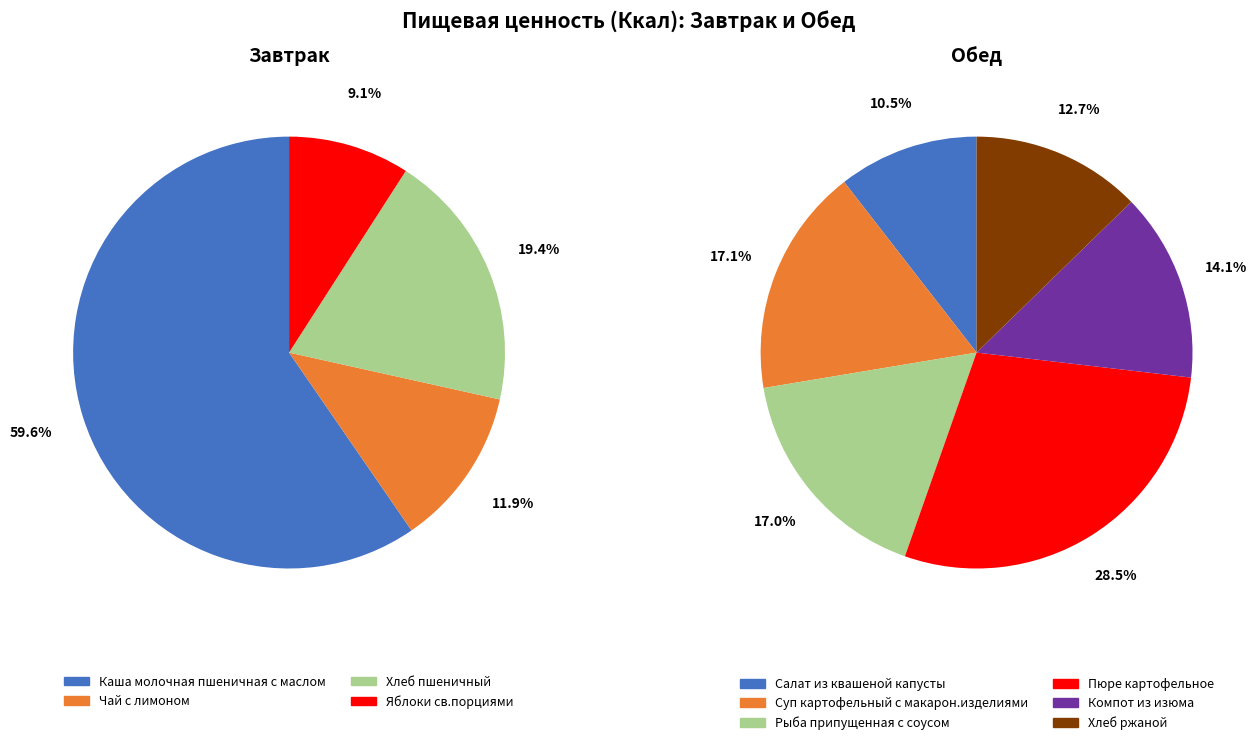

How much of the chart is everything except Каша молочная пшеничная с маслом?

40.4%